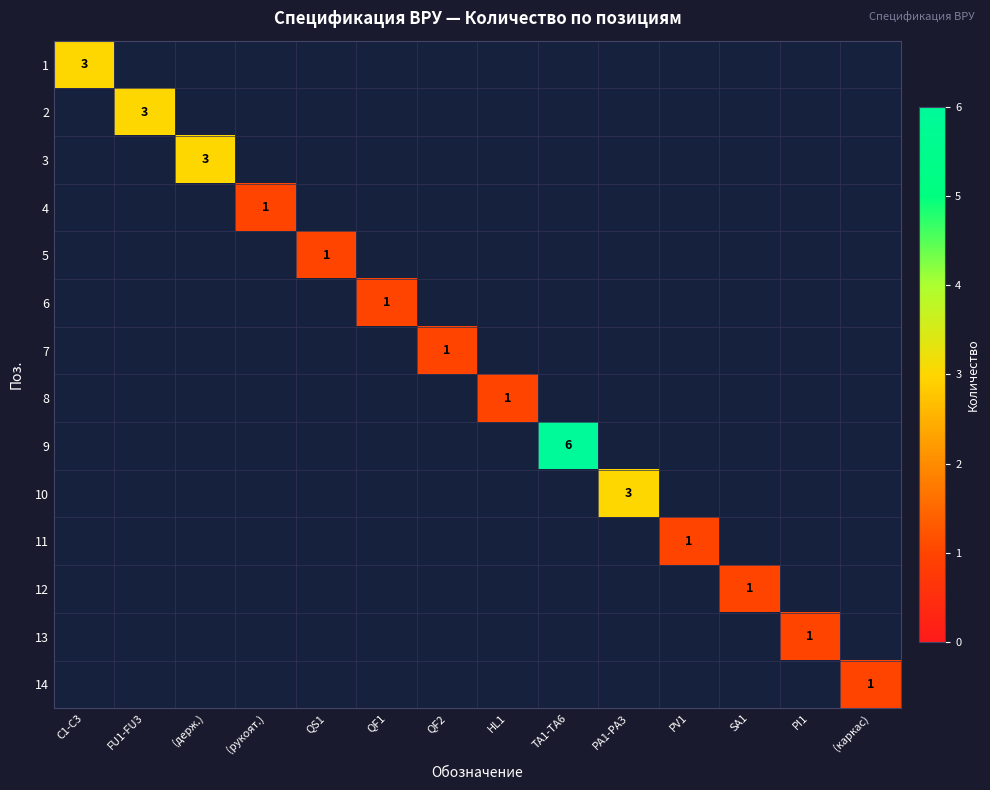

What is the maximum value shown in the chart?

6.0